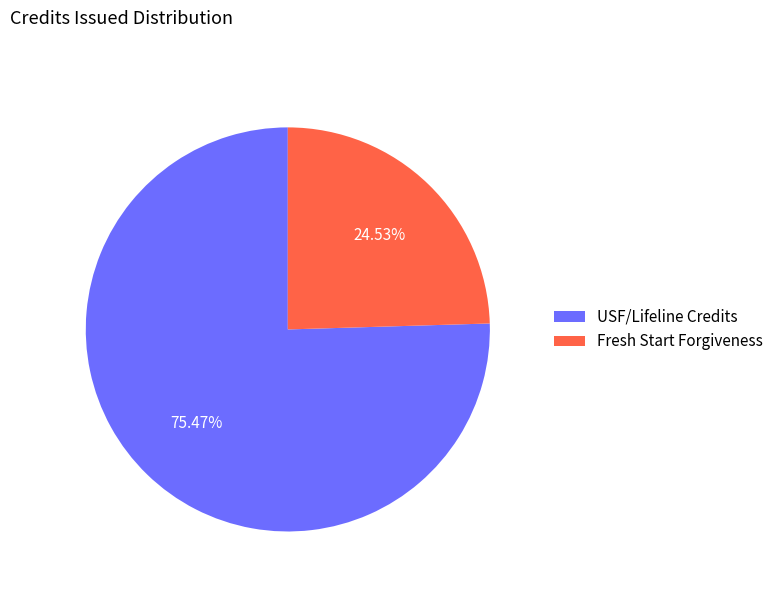

To the nearest percent, what is the difference between the Fresh Start Forgiveness and USF/Lifeline Credits slice percentages?

51%